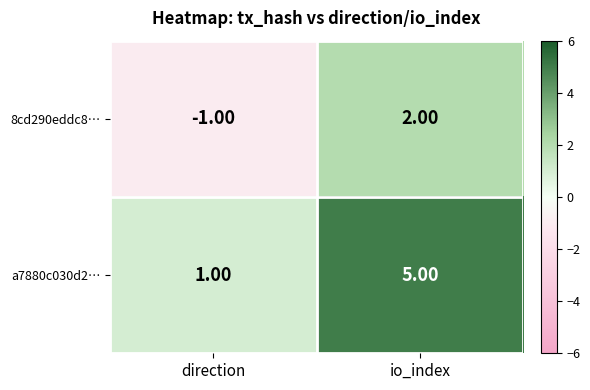

Rank the series at direction from highest to lowest value.

a7880c030d2…, 8cd290eddc8…